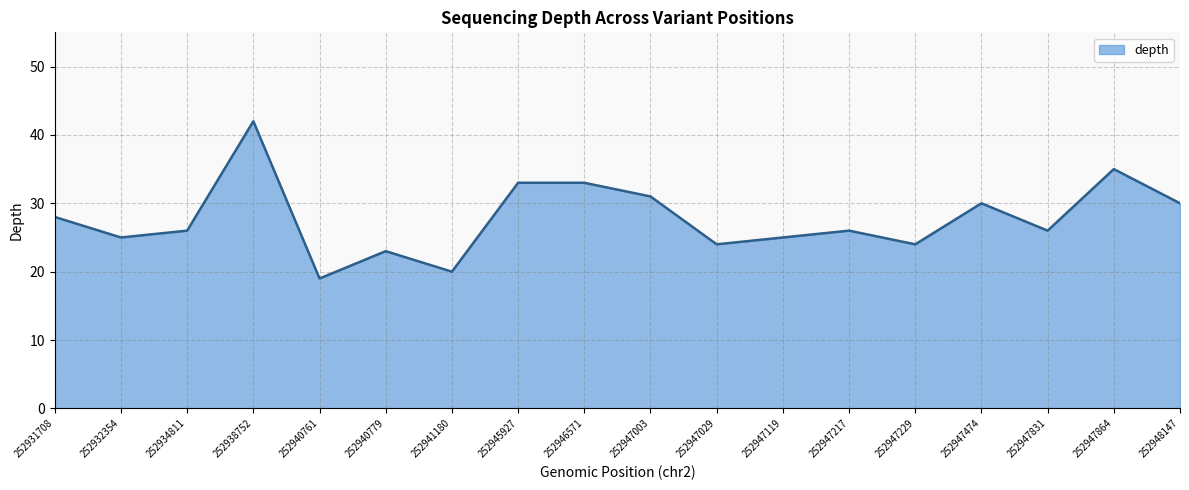

Reading left to right, transcribe all the data shown in this chart.

28	25	26	42	19	23	20	33	33	31	24	25	26	24	30	26	35	30